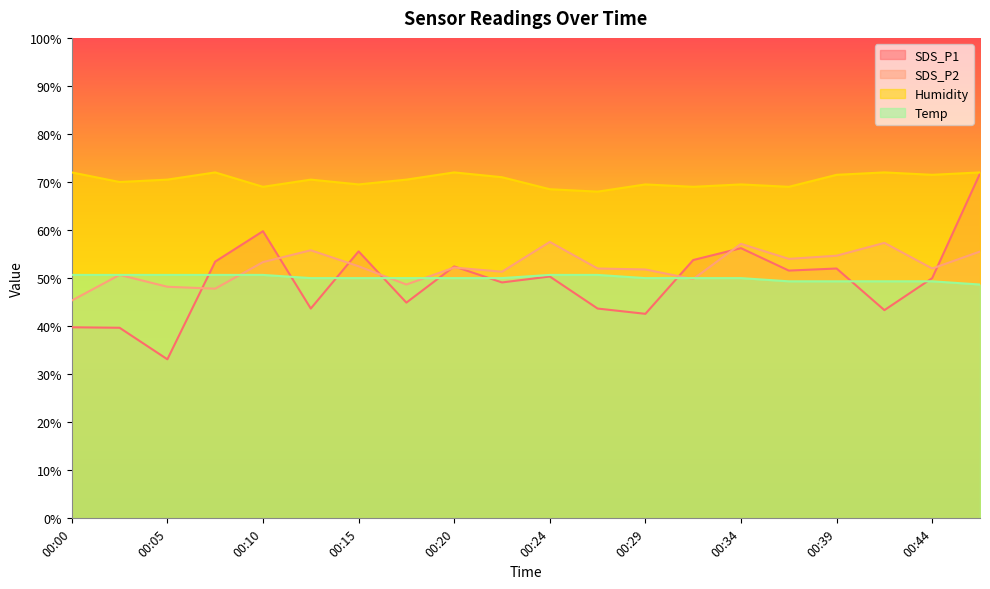

The Temp series shows 49.3 at 00:39. True or false?

True